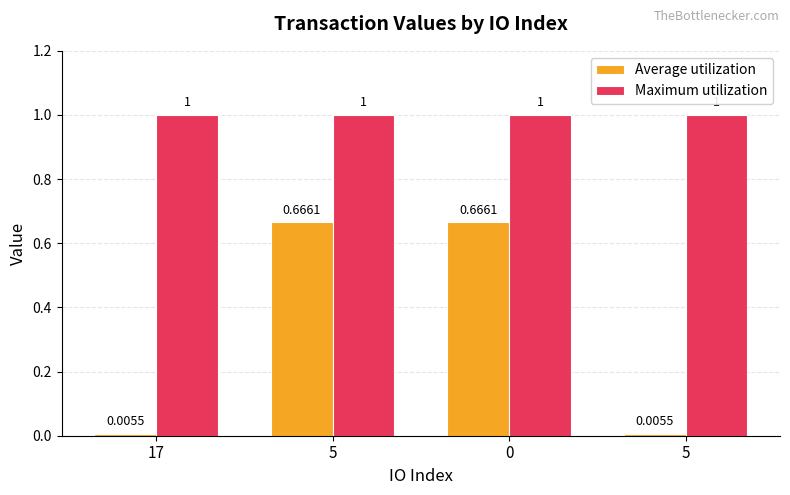

List the labels in order of Average utilization value, largest first.

5, 0, 17, 5